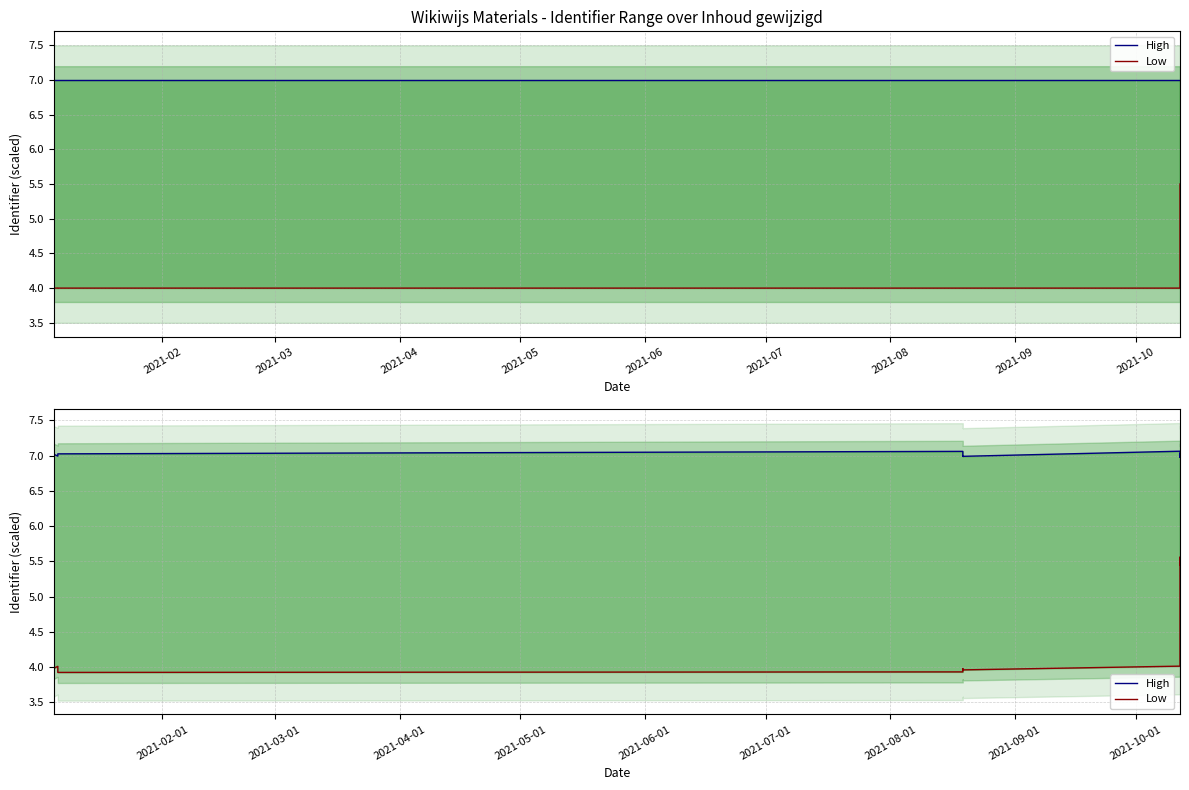

Which series has the largest total across all categories?

High